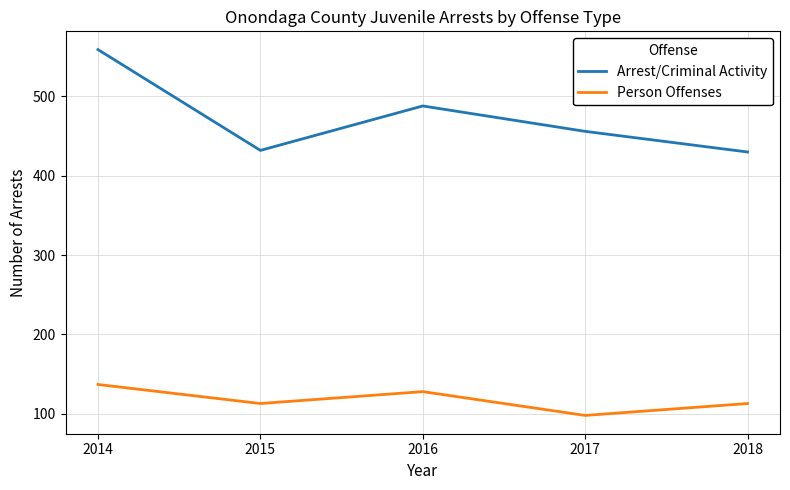

Rank the series at 2017 from lowest to highest value.

Person Offenses, Arrest/Criminal Activity